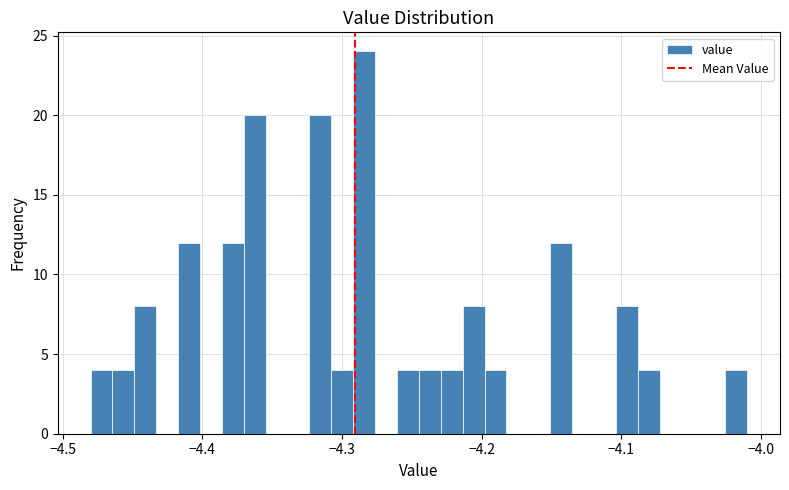

Read against the x-axis, roughly where is the centre of the tallest bar?

-4.28